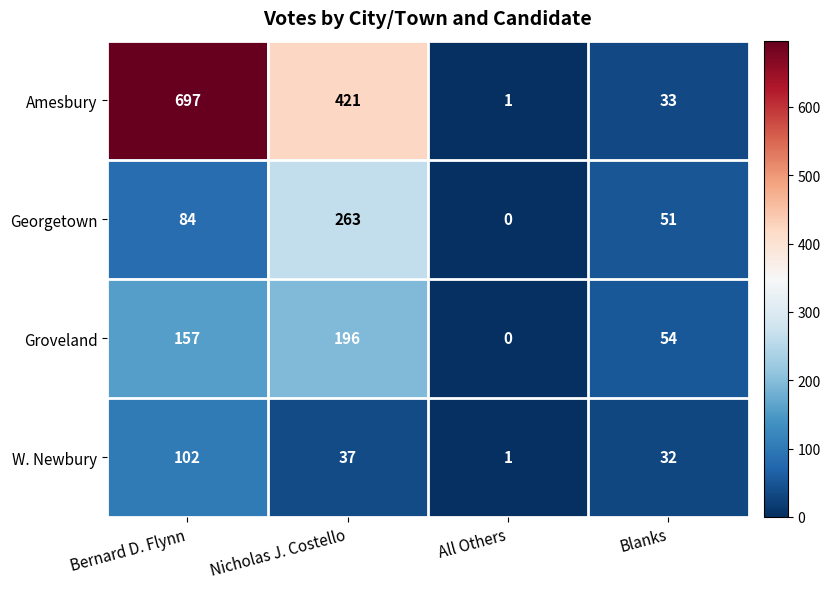

The Groveland series shows 54 at Blanks. True or false?

True